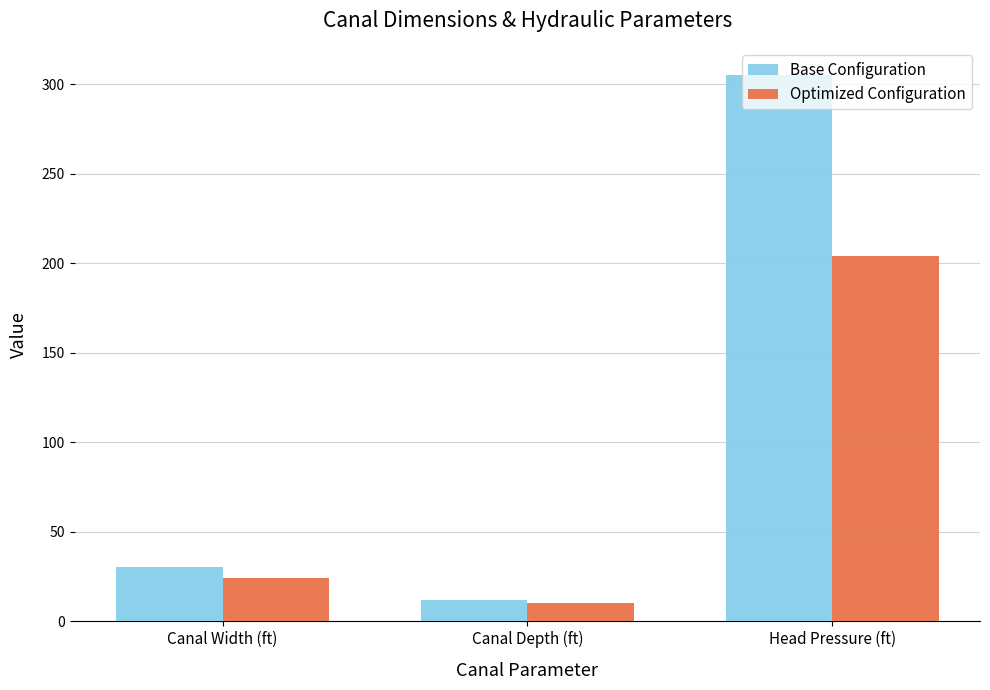

Which category has the highest value across all series?

Head Pressure (ft)